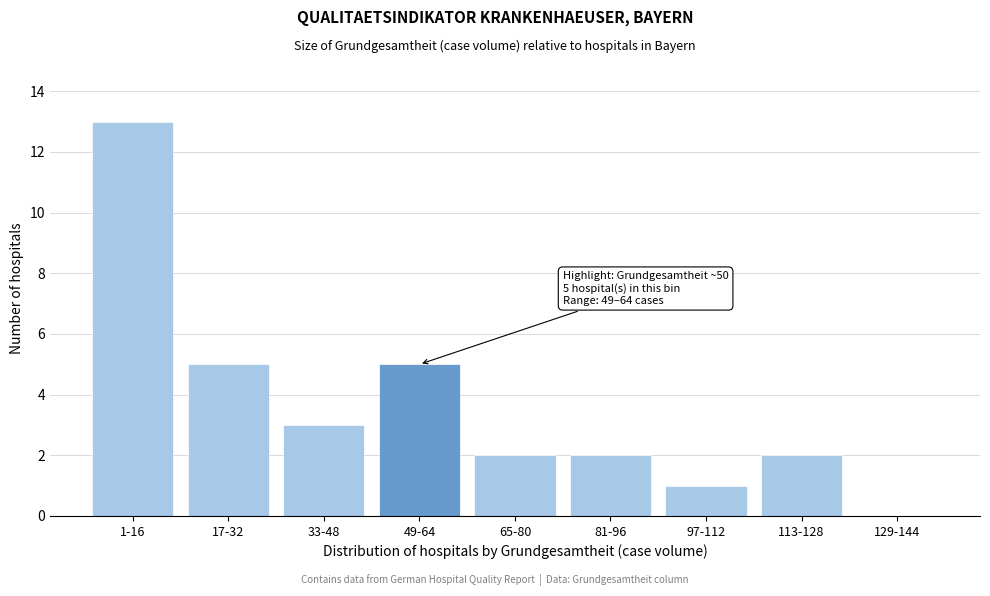

Reading left to right, what are all the values shown in this chart?

1-16=13	17-32=5	33-48=3	49-64=5	65-80=2	81-96=2	97-112=1	113-128=2	129-144=0